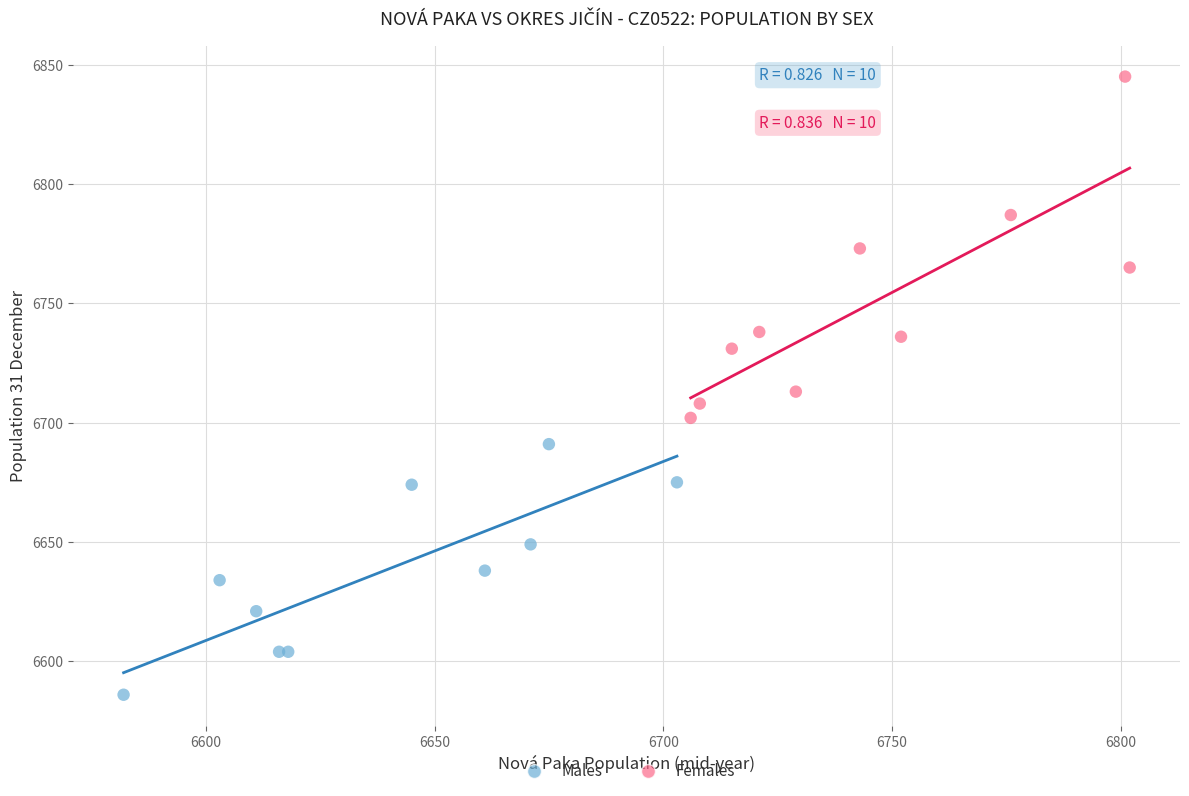

What are all the series names shown in the legend?

Males, Females